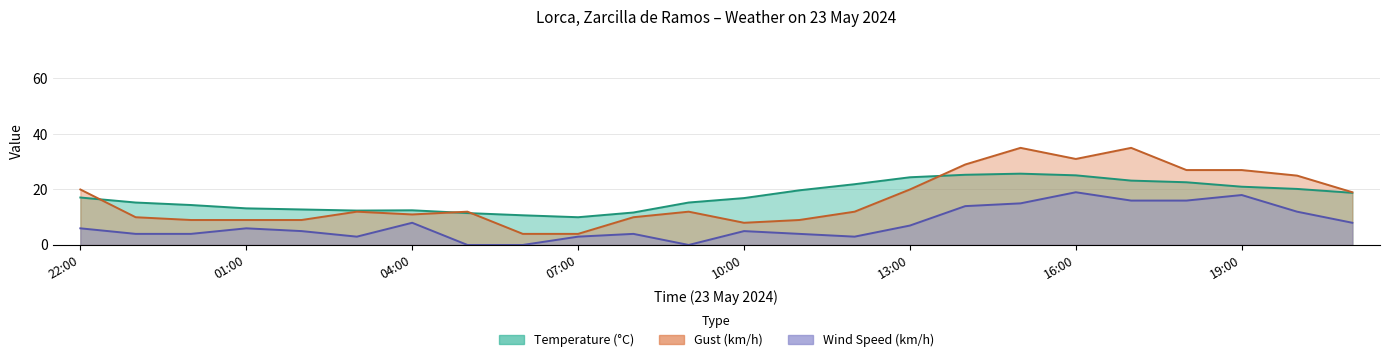

True or false: Temperature (C) and Wind Speed (km/h) cross at least once.

False